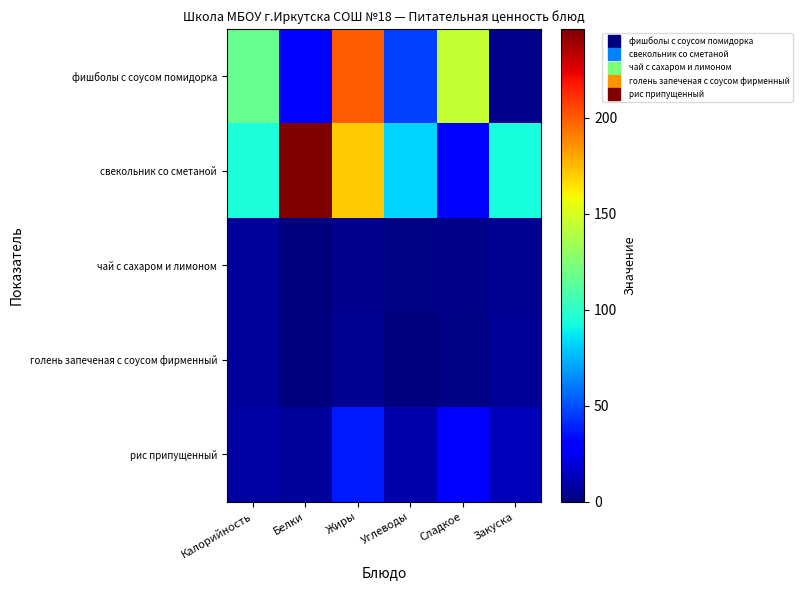

Which category has the highest value across all series?

Белки